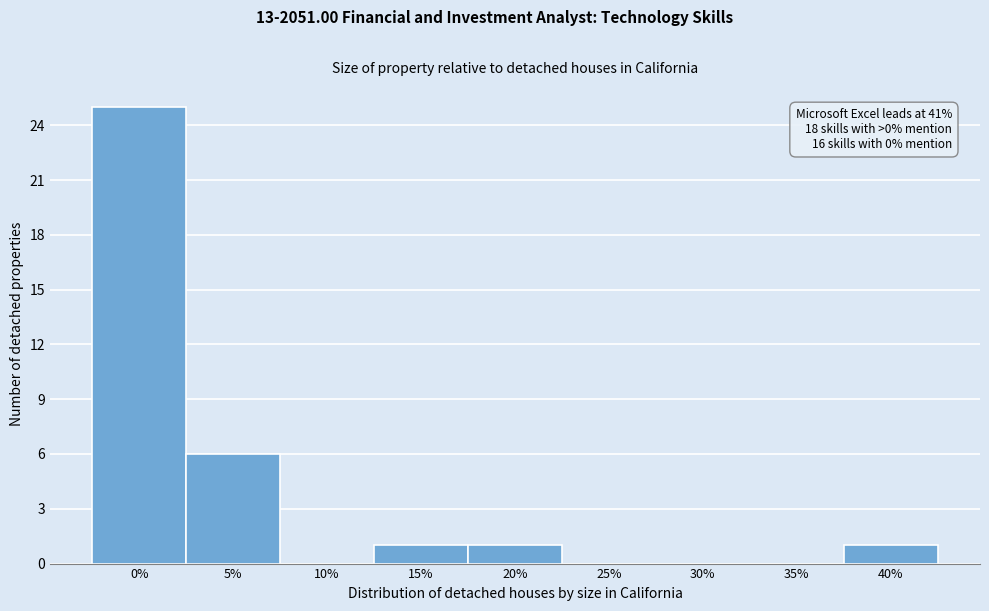

Reading left to right, extract all data points from this chart.

0%=25	5%=6	10%=0	15%=1	20%=1	25%=0	30%=0	35%=0	40%=1